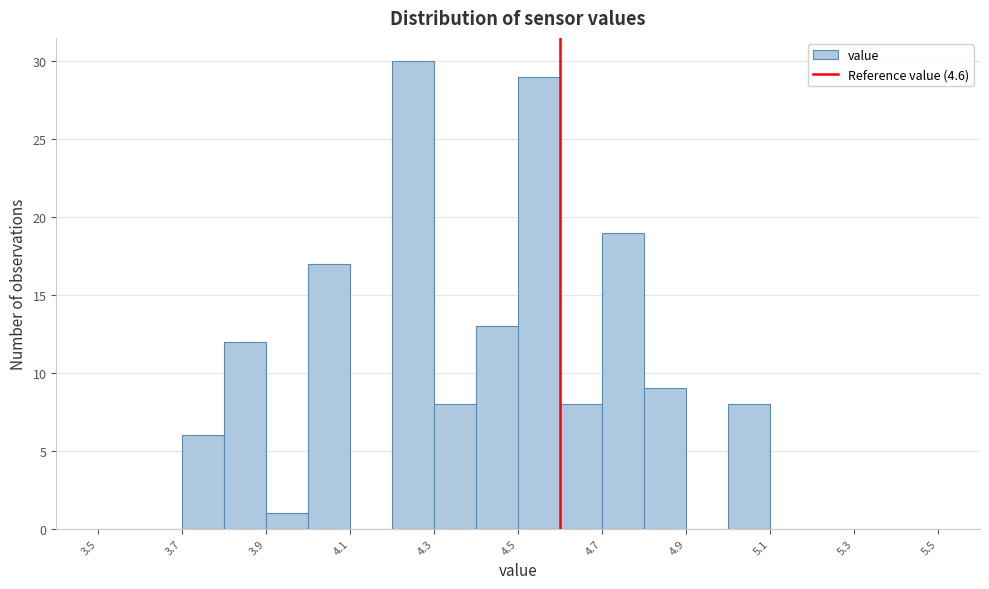

Reading left to right, list every bar in this chart as the range it spans on the x-axis followed by its height. The values are not printed on the chart, so give them approximately, as read against the axis.

3.5 to 3.6: 0
3.6 to 3.7: 0
3.7 to 3.8: 6
3.8 to 3.9: 12
3.9 to 4.0: 1
4.0 to 4.1: 17
4.1 to 4.2: 0
4.2 to 4.3: 30
4.3 to 4.4: 8
4.4 to 4.5: 13
4.5 to 4.6: 29
4.6 to 4.7: 8
4.7 to 4.8: 19
4.8 to 4.9: 9
4.9 to 5.0: 0
5.0 to 5.1: 8
5.1 to 5.2: 0
5.2 to 5.3: 0
5.3 to 5.4: 0
5.4 to 5.5: 0